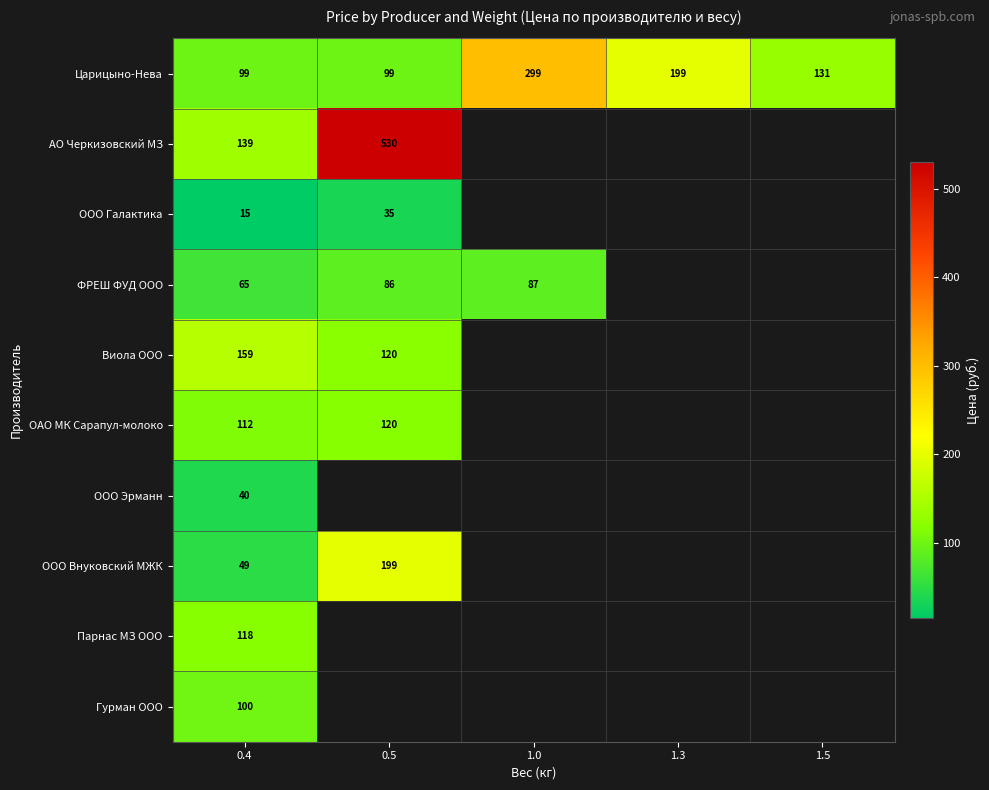

Is the value of ФРЕШ ФУД ООО at 0.5 greater than the value of ООО Галактика at 0.4?

Yes